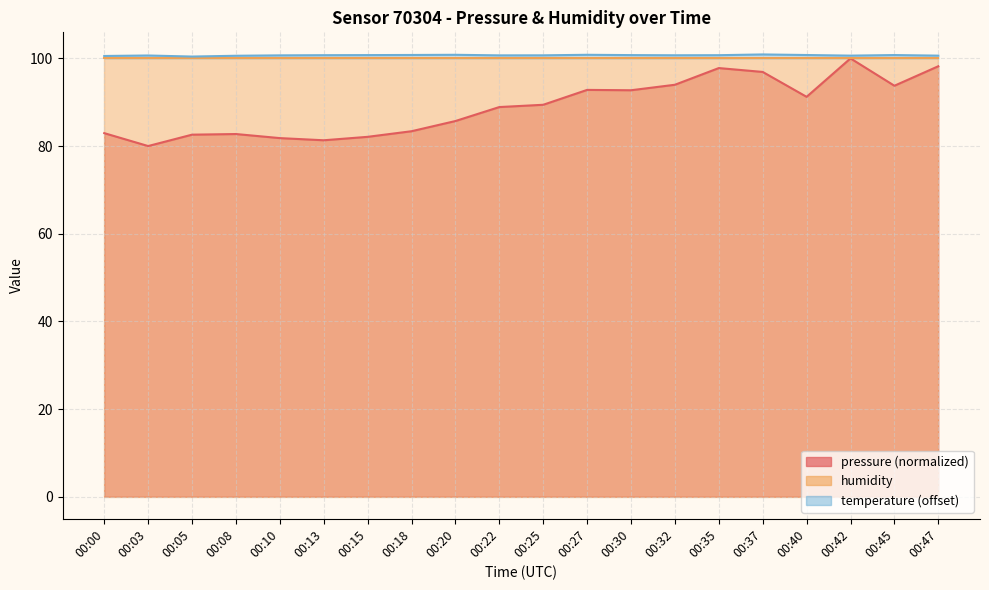

What is the difference between the second highest and second lowest values?

16.9